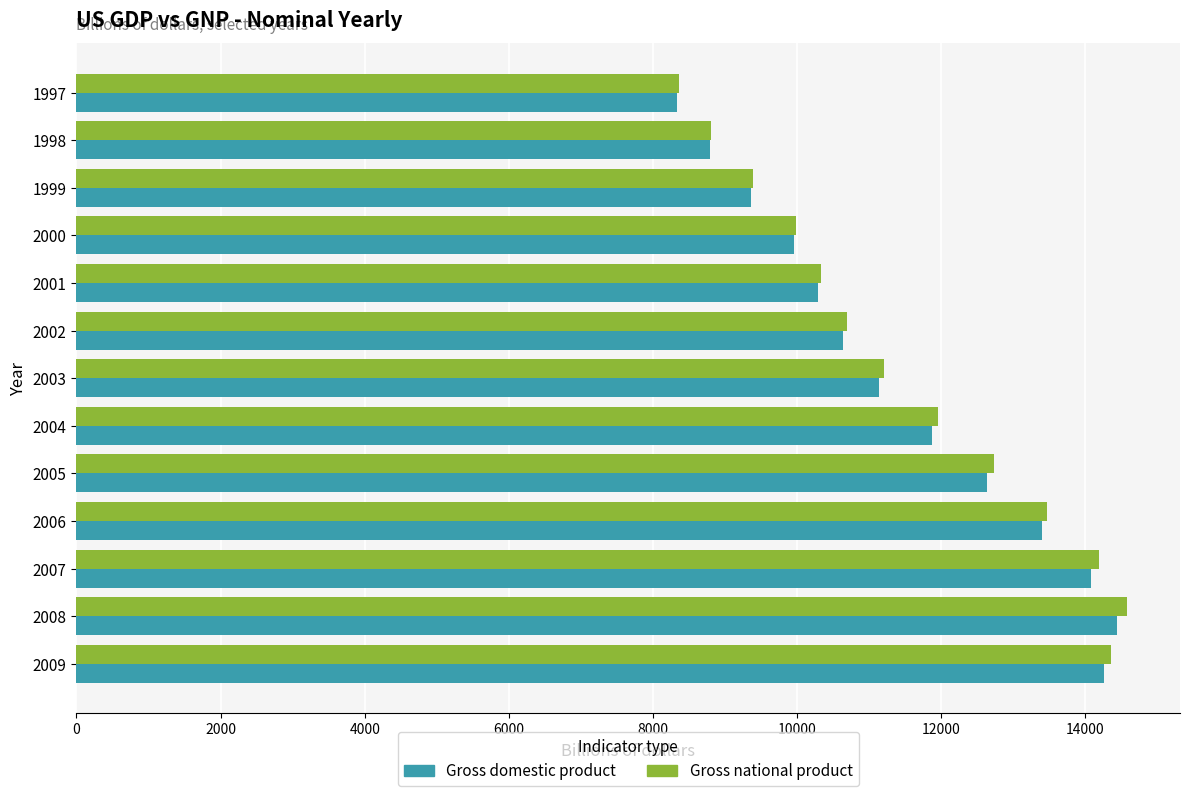

Which series has the largest range (max minus min)?

Gross national product